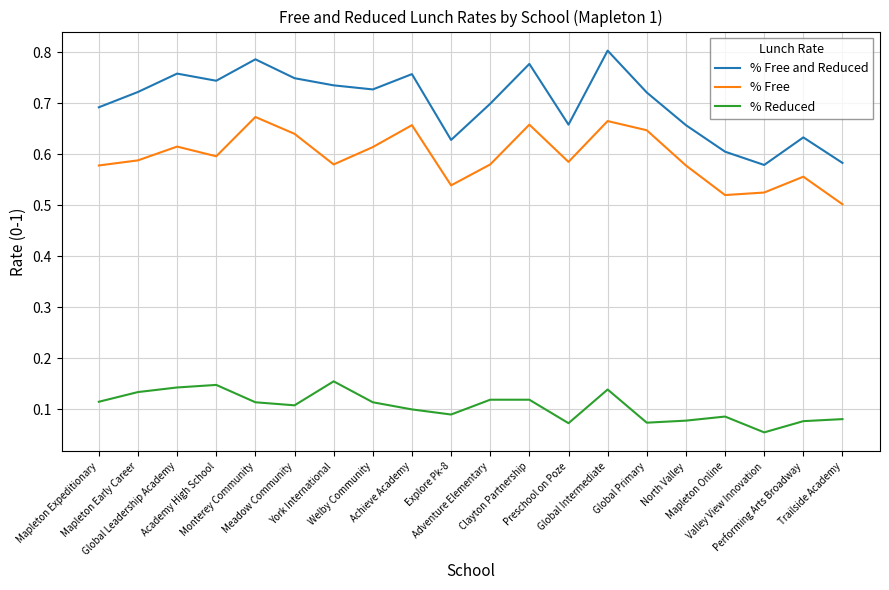

At which category is the sum across all series the highest?

Global Intermediate